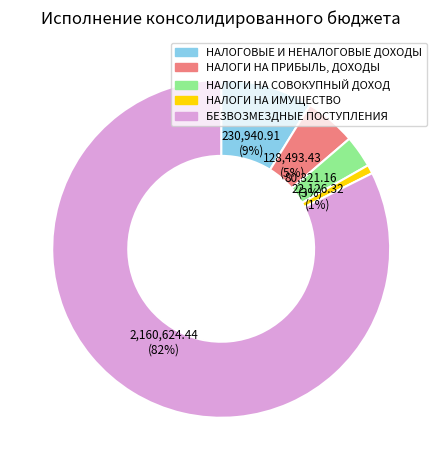

To the nearest percent, what is the combined percentage of БЕЗВОЗМЕЗДНЫЕ ПОСТУПЛЕНИЯ and НАЛОГИ НА ИМУЩЕСТВО?

83%